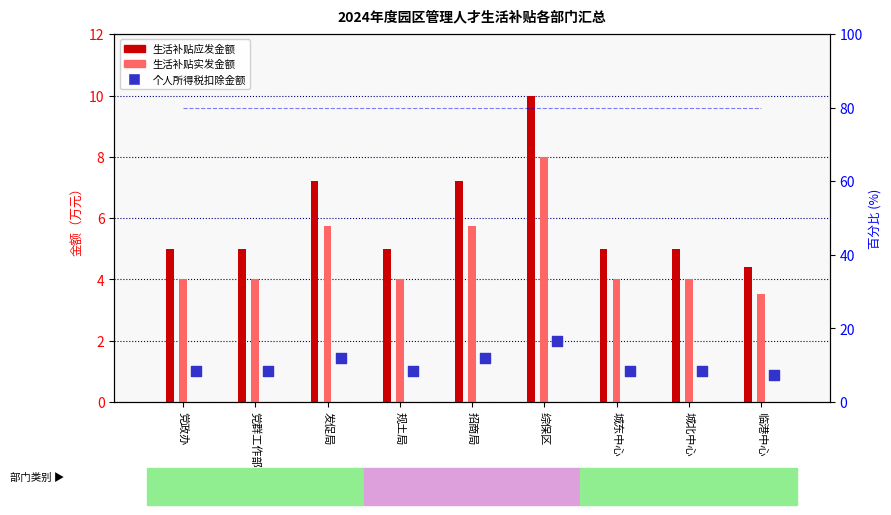

At how many categories does at least one series exceed 7?

3